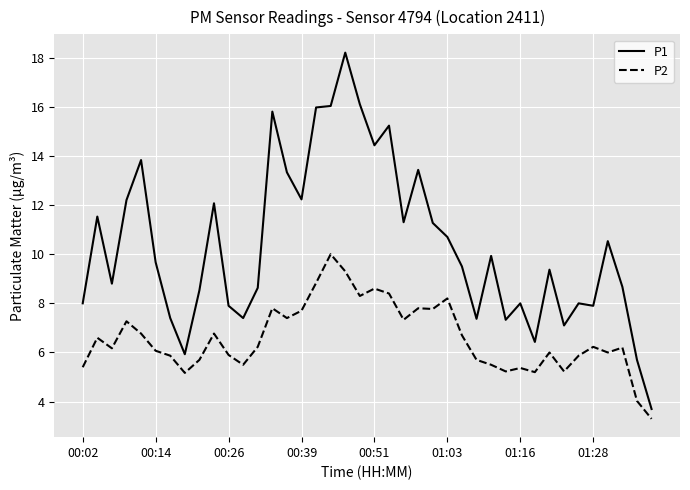

How many lines are shown in the chart?

2